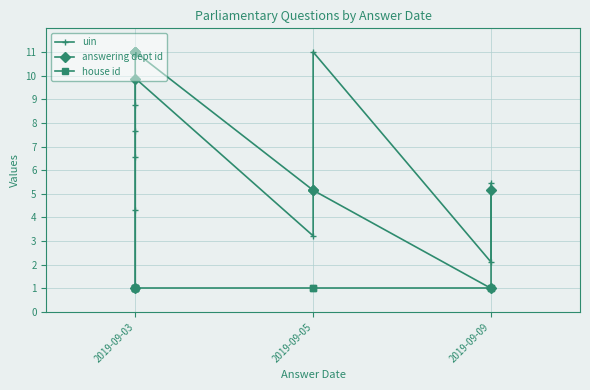

The value of house id at 8 is 1.0. True or false?

True